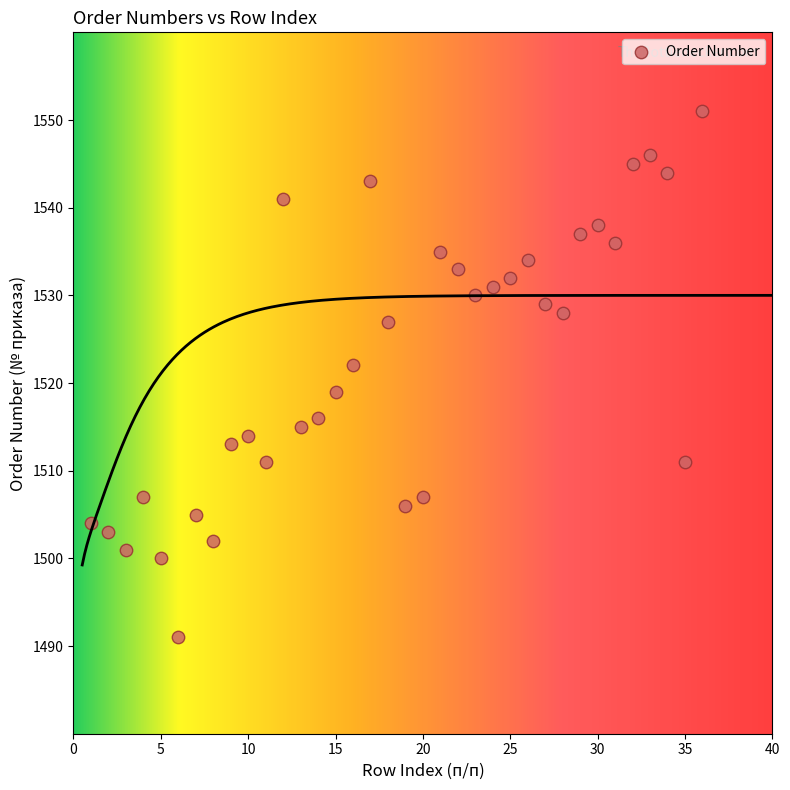

What Y value in the scatter plot is closest to 1521?

1522